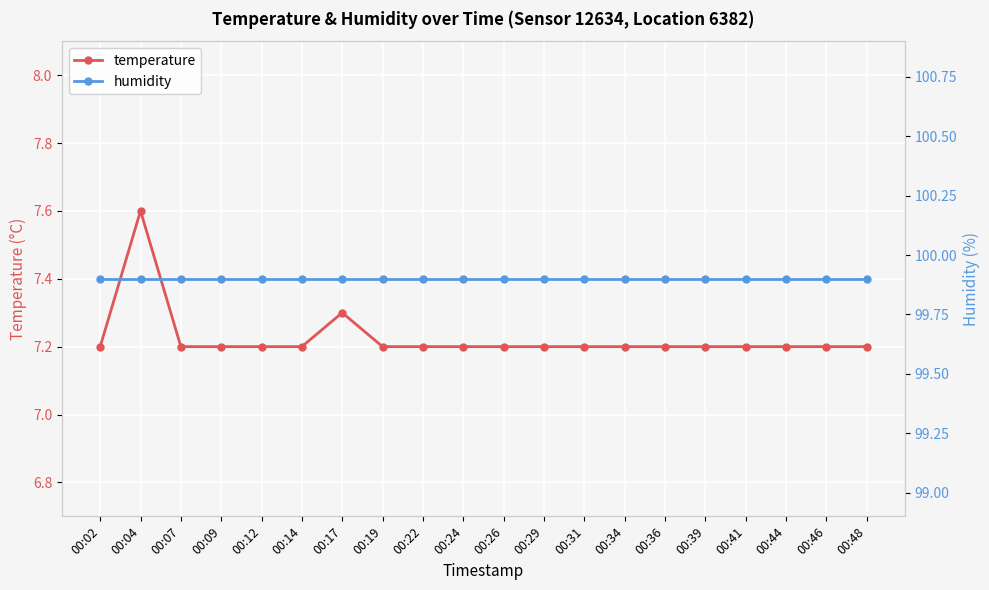

Is it true that humidity equals 99.9 at 00:39?

True